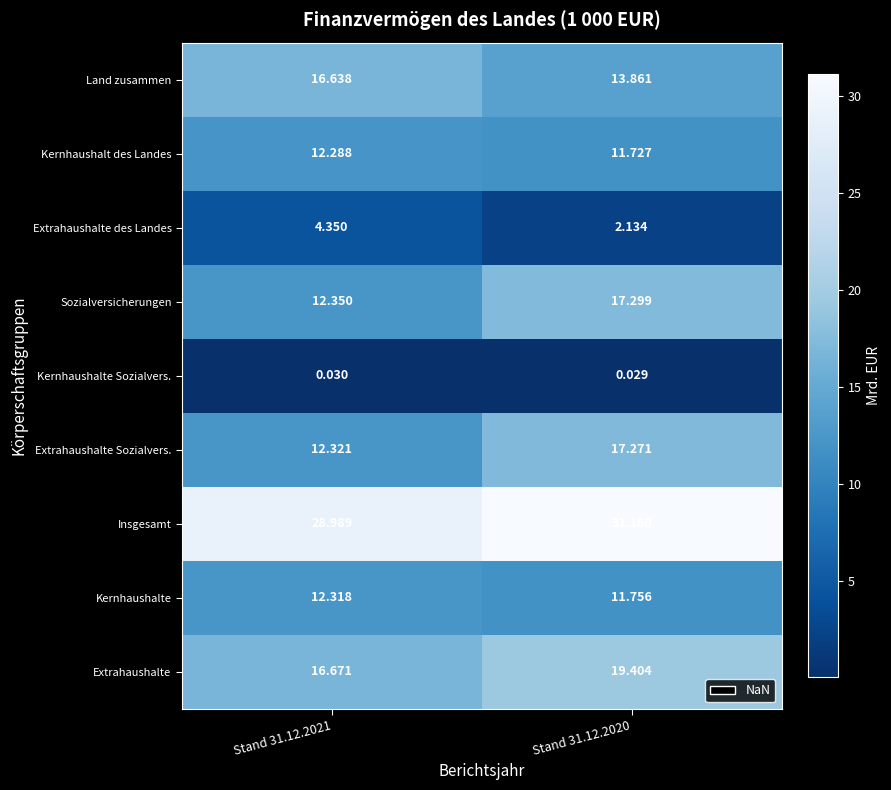

How many categories are shown in the chart?

2